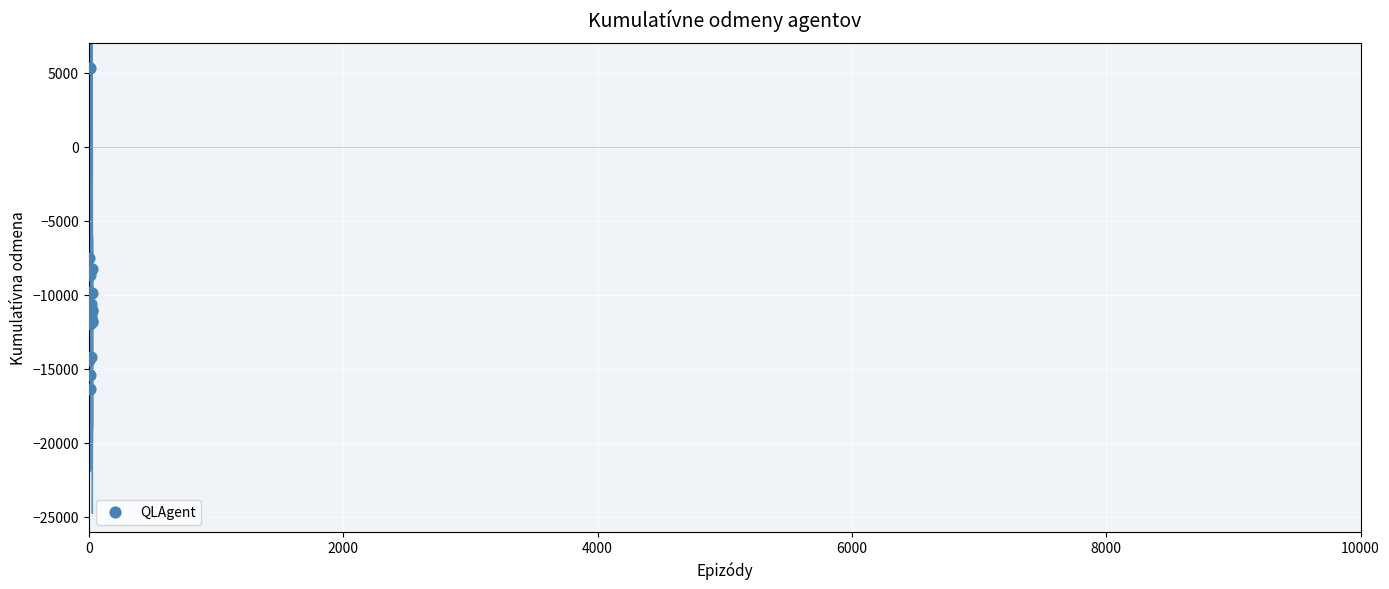

What is the ratio of the value at 22 to the value at 6000?

1.0